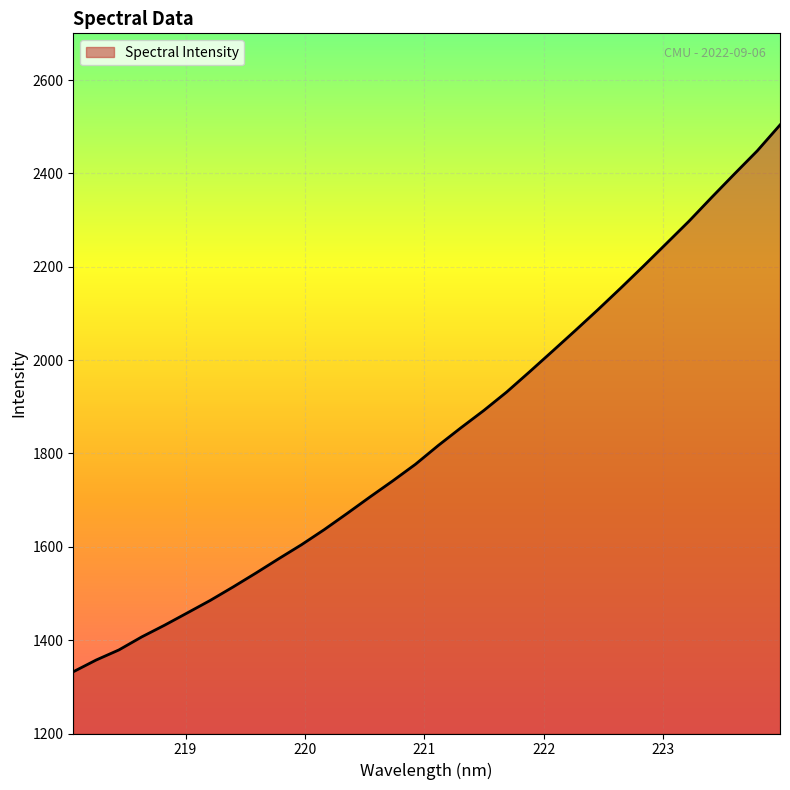

What is the smallest value displayed?

1332.3